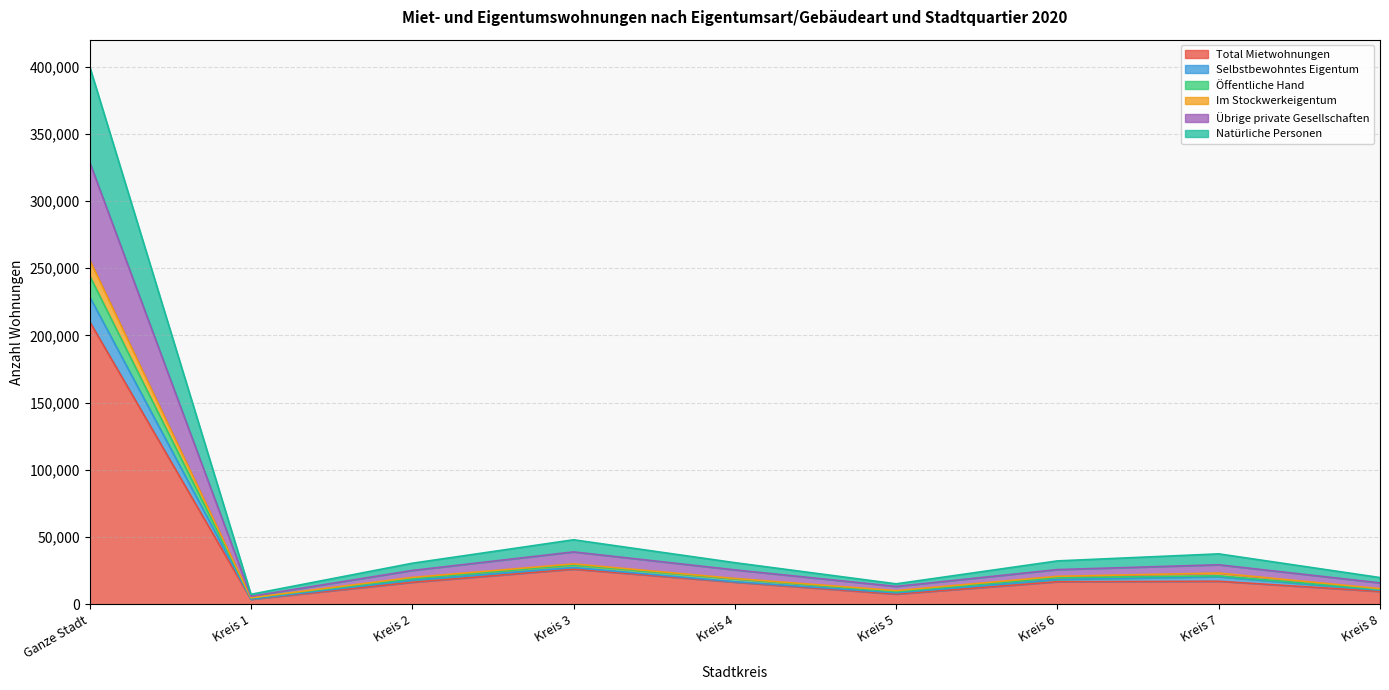

What is the difference between the Natürliche Personen values at Kreis 6 and Kreis 2?

514